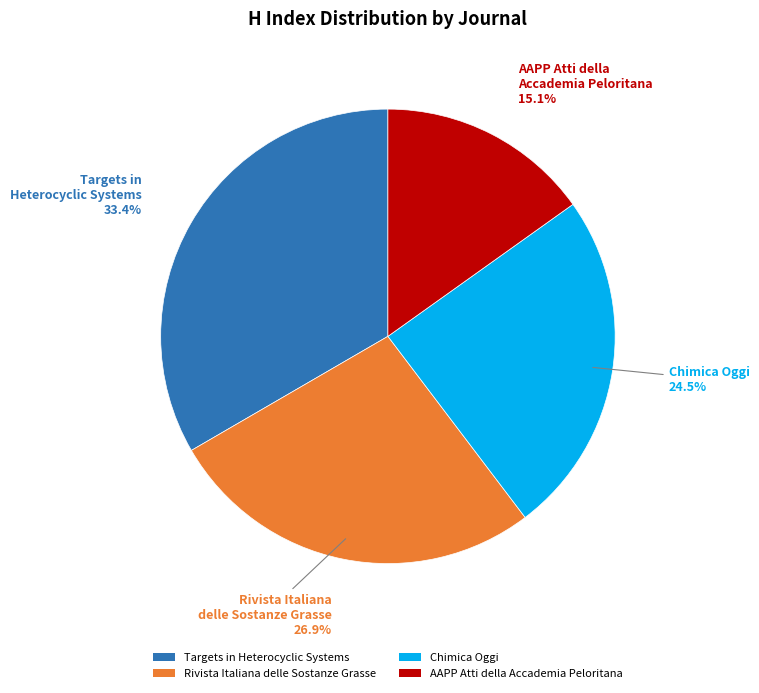

How many segments does this pie chart have?

4